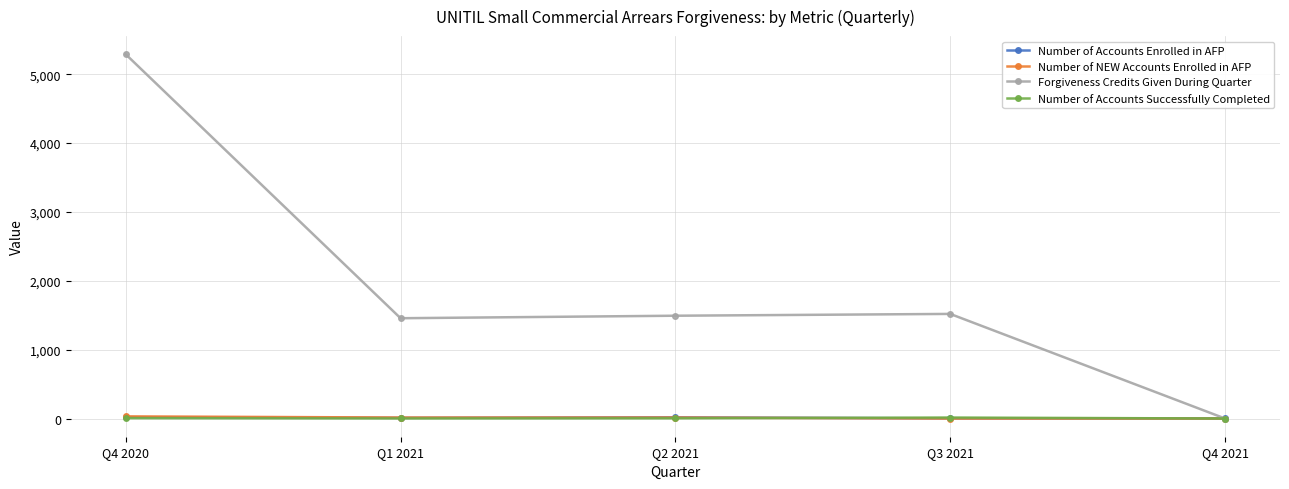

Is it true that Number of NEW Accounts Enrolled in AFP equals 0.0 at Q3 2021?

True